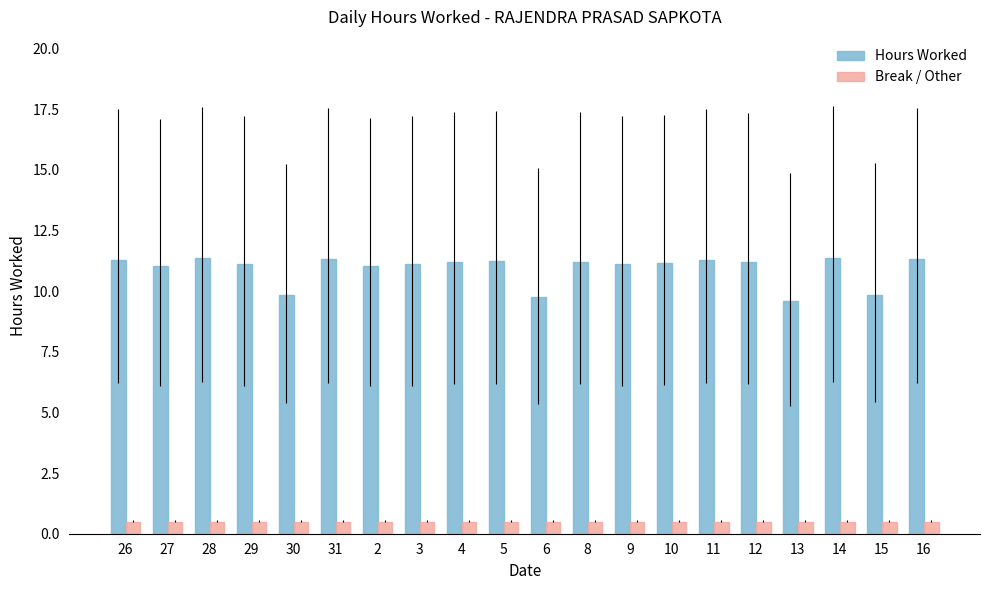

The Break / Other series shows 0.5 at 28. True or false?

True